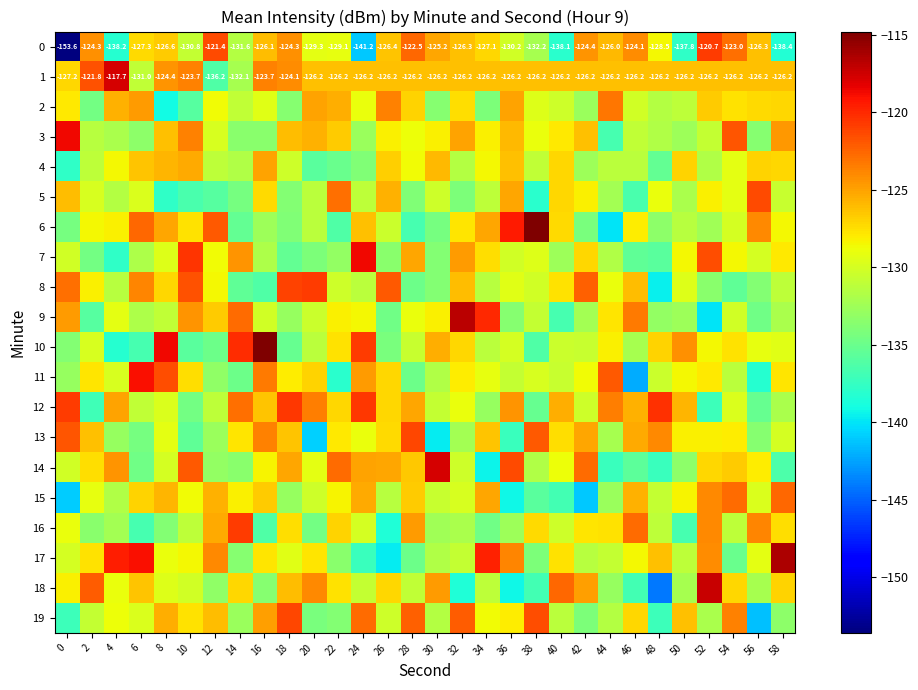

At which label does 1 reach its minimum?

12